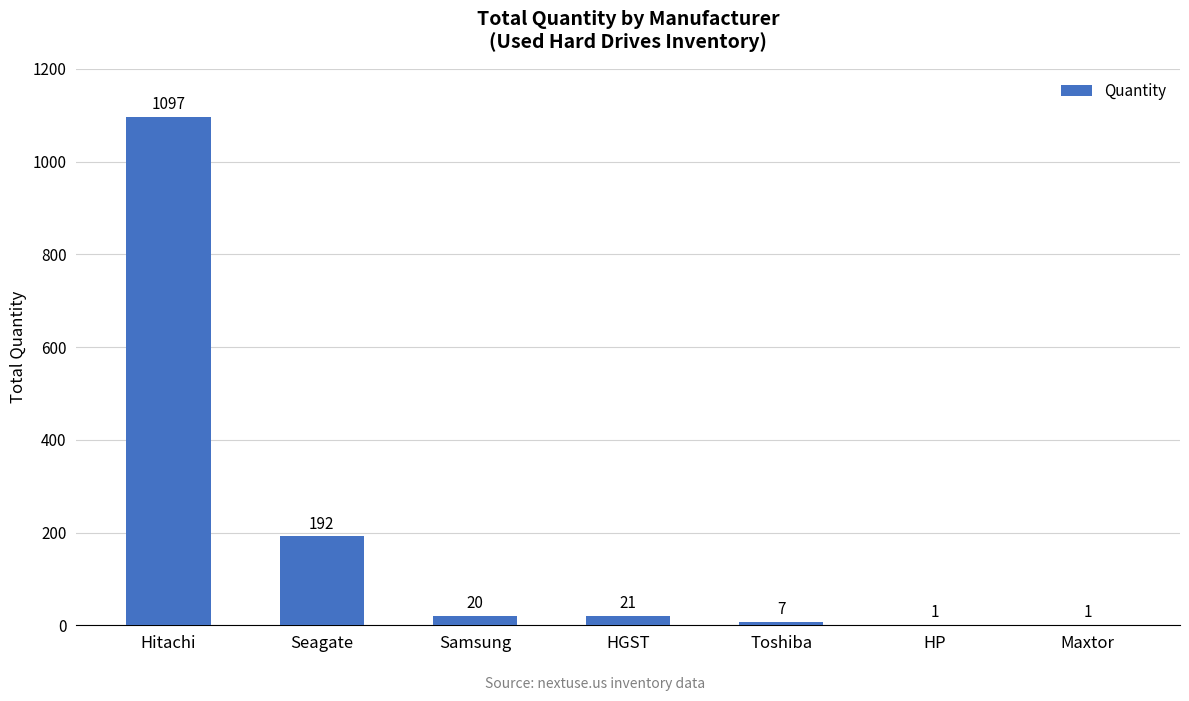

Which has a higher value, Hitachi or Seagate?

Hitachi